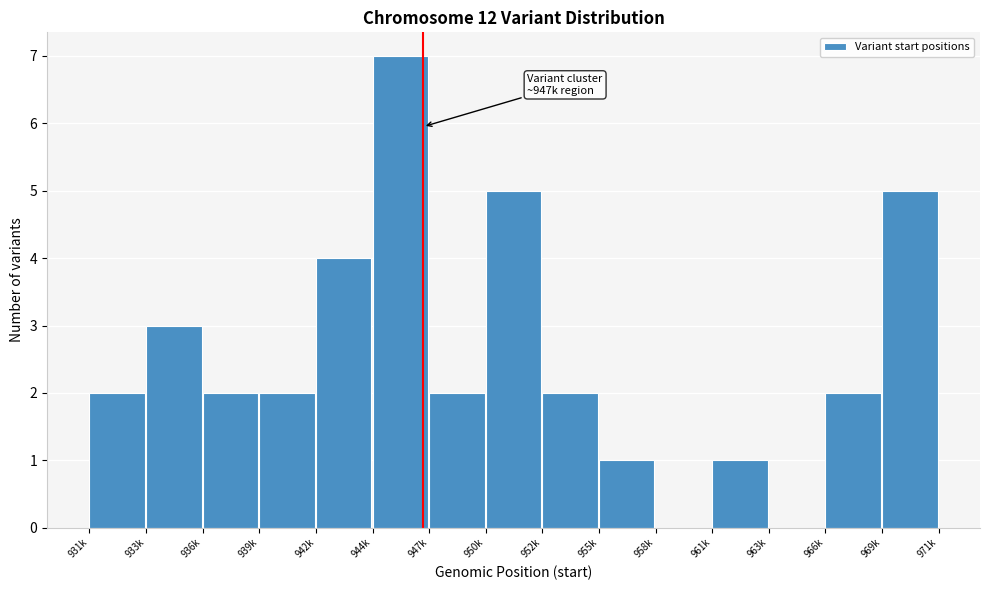

Reading left to right, extract all data points from this chart.

931k=2	933k=3	936k=2	939k=2	942k=4	944k=7	947k=2	950k=5	952k=2	955k=1	958k=0	961k=1	963k=0	966k=2	969k=5